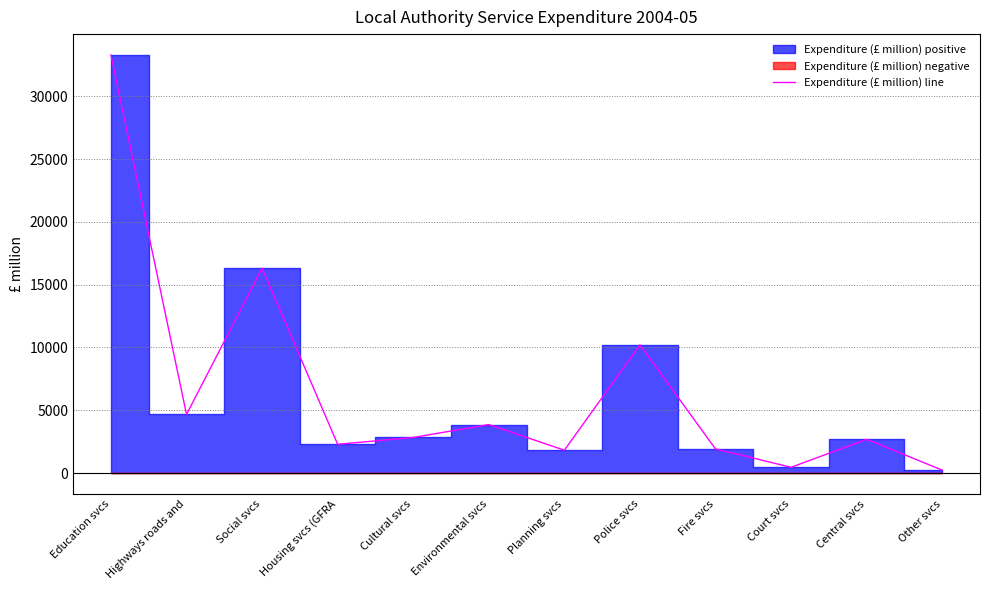

What is the average value?

6716.2